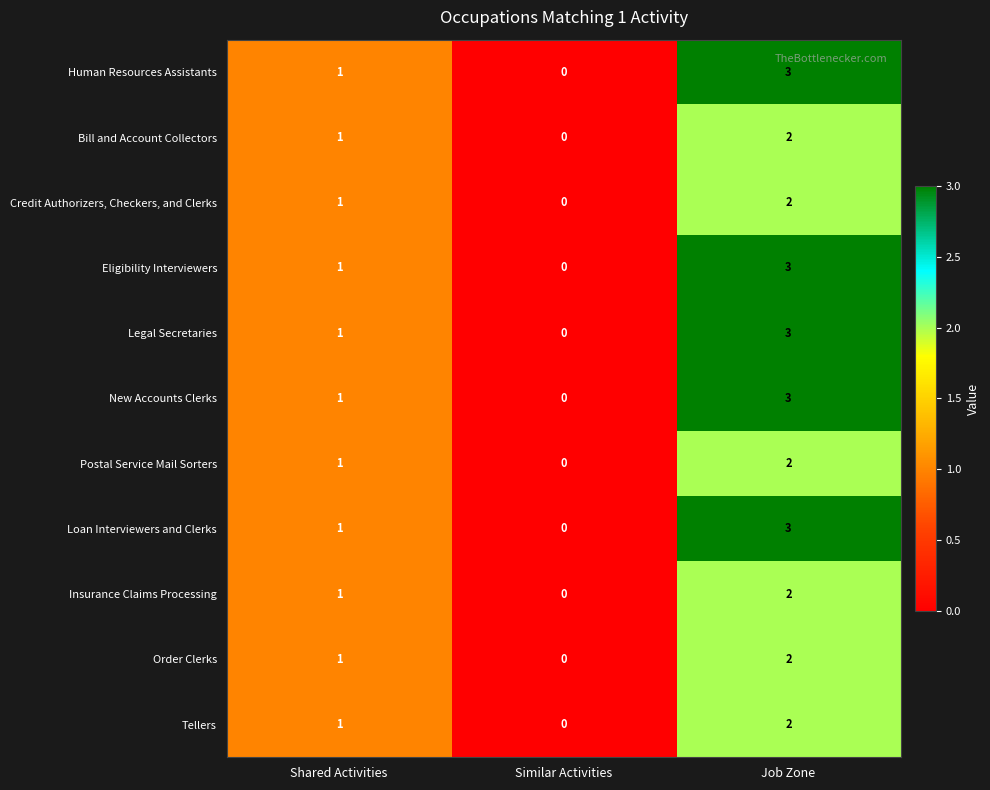

What is the greatest value displayed?

3